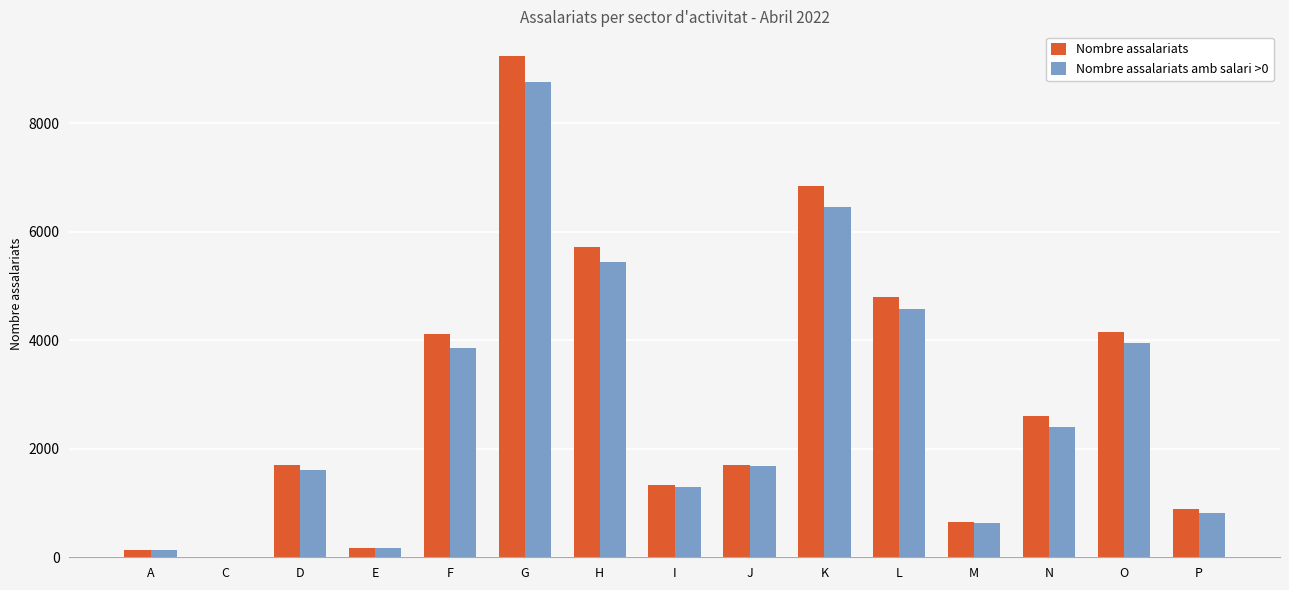

Which series changed the most between C and M?

Nombre assalariats